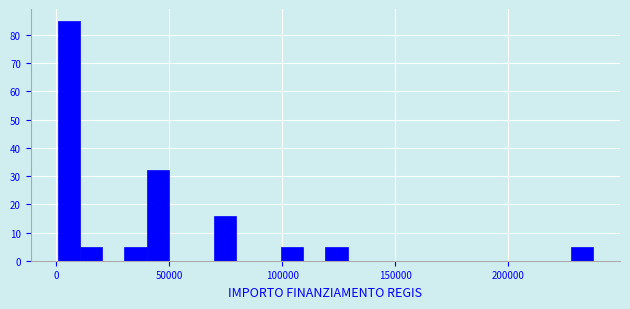

Read against the x-axis, roughly where is the centre of the tallest bar?

5000